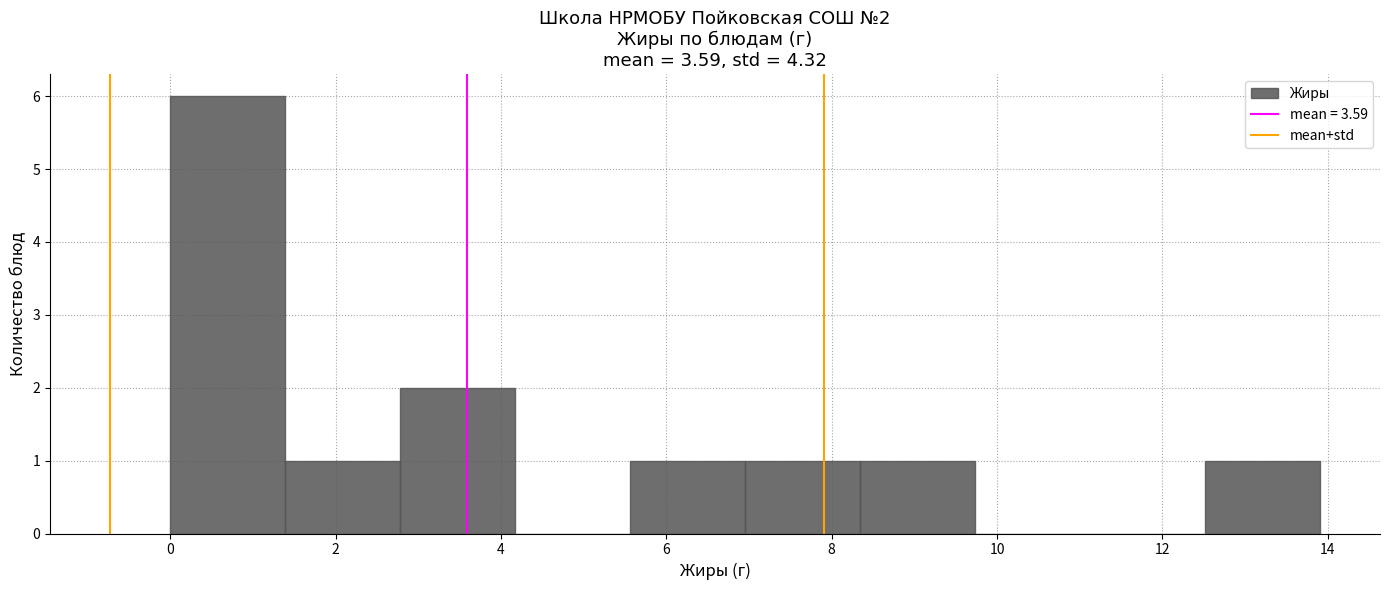

Which range on the x-axis has the tallest bar?

0.0 to 1.4